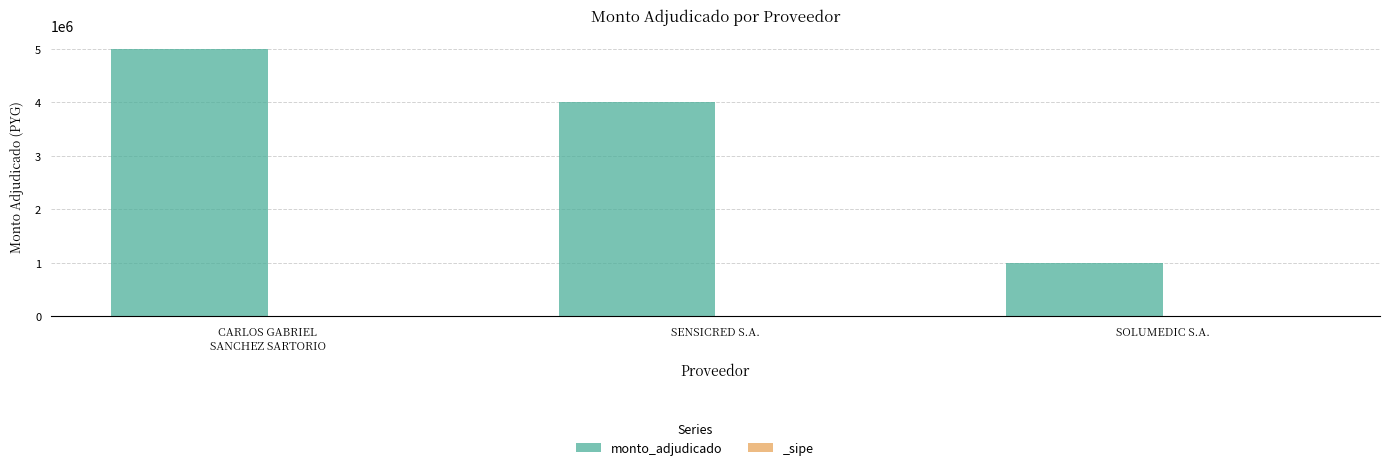

Which has a higher value, CARLOS GABRIEL
SANCHEZ SARTORIO or SENSICRED S.A.?

CARLOS GABRIEL
SANCHEZ SARTORIO